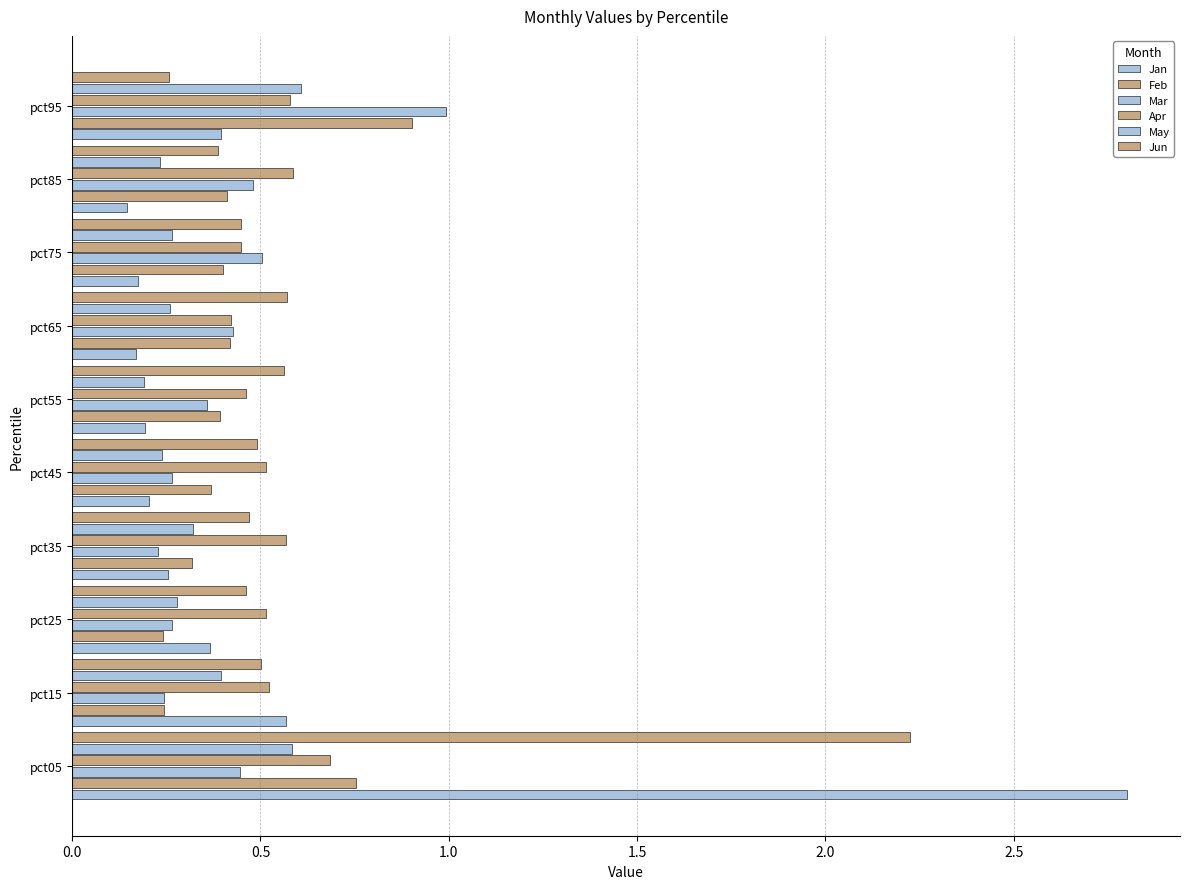

Which series has the widest spread of values?

Jan